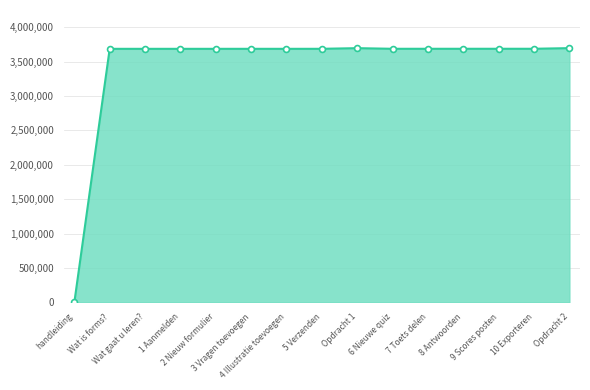

Approximately how many times larger is the value at Opdracht 1 compared to 6 Nieuwe quiz?

1.0